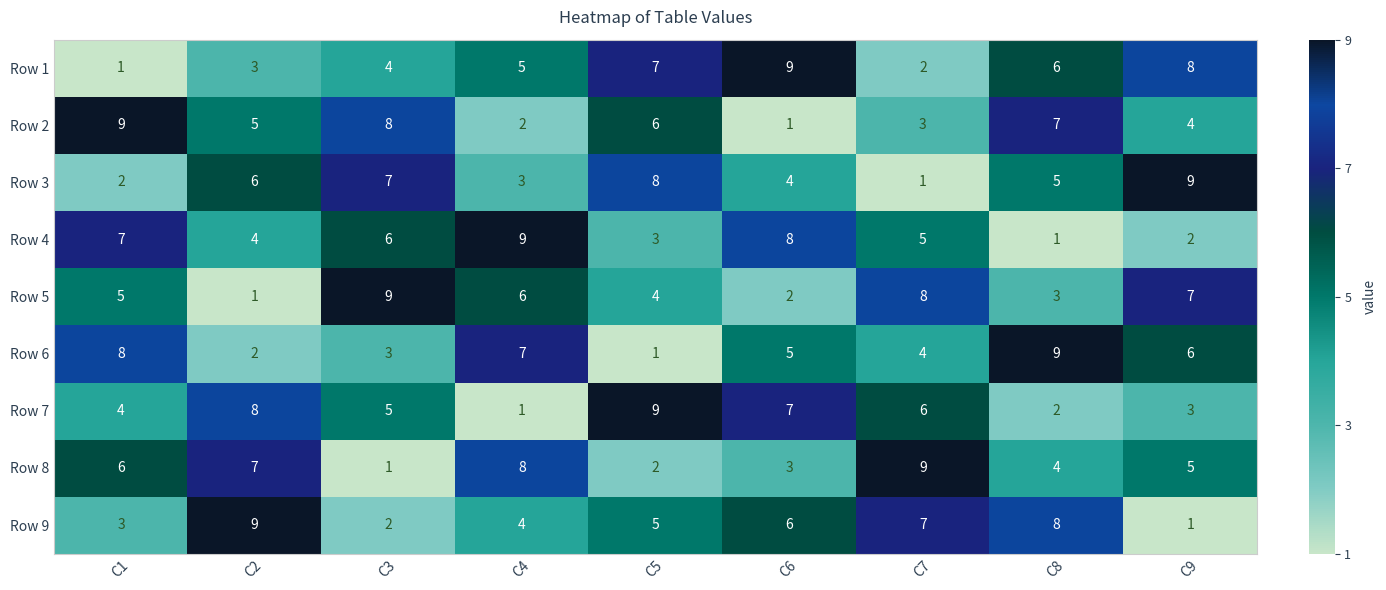

True or false: Row 5 has a value of 1 at C1.

False